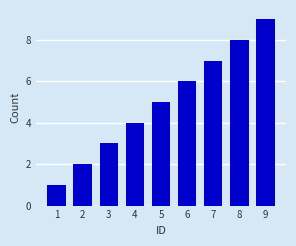

What is the difference between the maximum and minimum values?

8